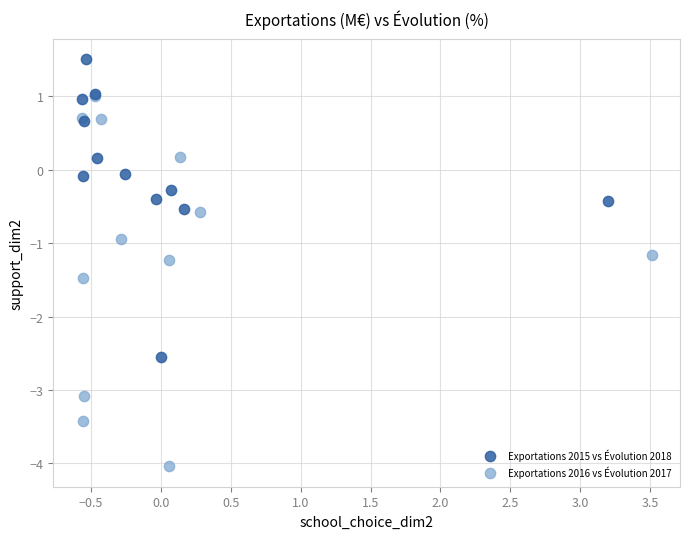

Which series has the widest spread of Y values?

Exportations 2016 vs Évolution 2017